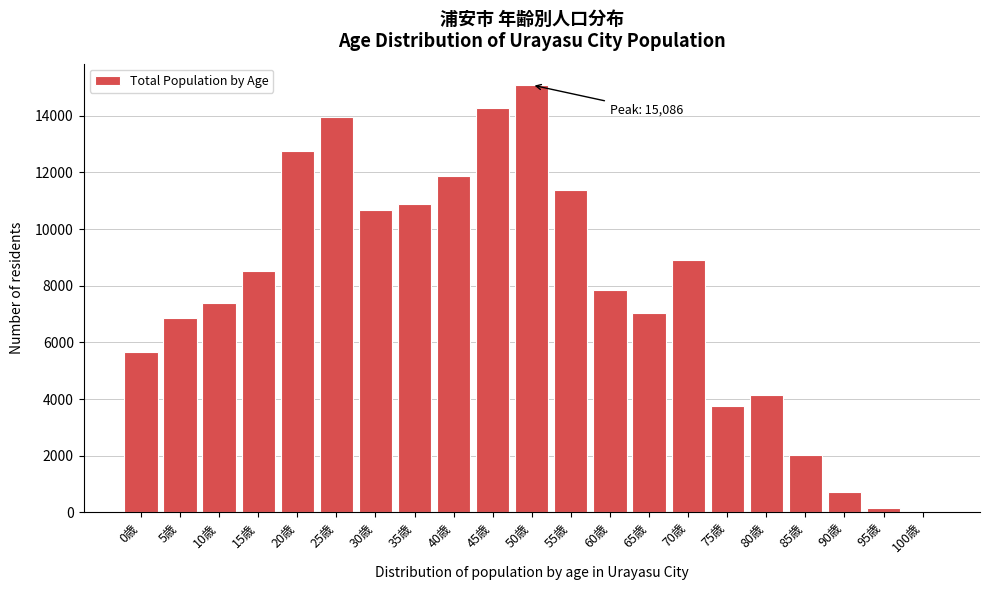

Reading left to right, what are all the values shown in this chart?

0歳=5642	5歳=6868	10歳=7393	15歳=8513	20歳=12771	25歳=13960	30歳=10674	35歳=10889	40歳=11880	45歳=14272	50歳=15086	55歳=11389	60歳=7838	65歳=7049	70歳=8906	75歳=3766	80歳=4143	85歳=2025	90歳=731	95歳=162	100歳=16